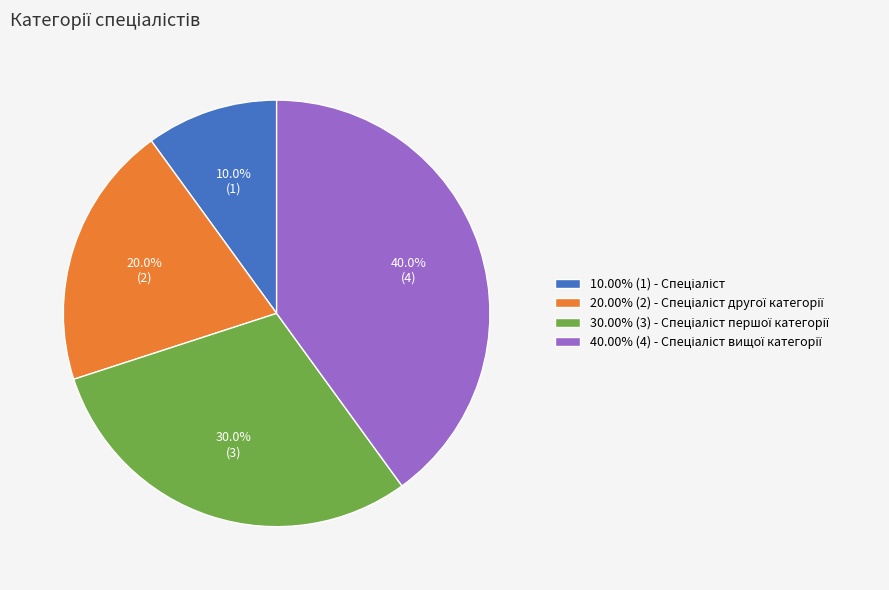

Is there a majority slice in this chart?

No